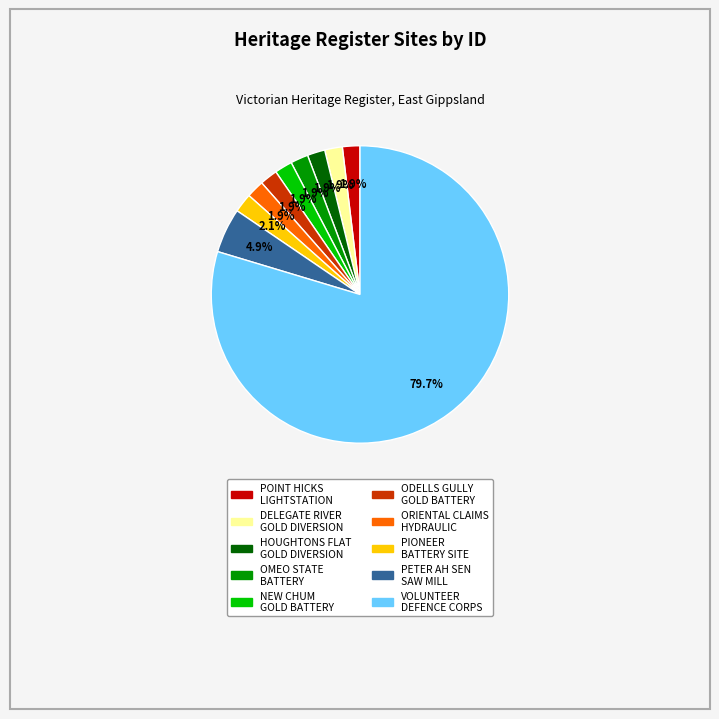

How many segments does this pie chart have?

10